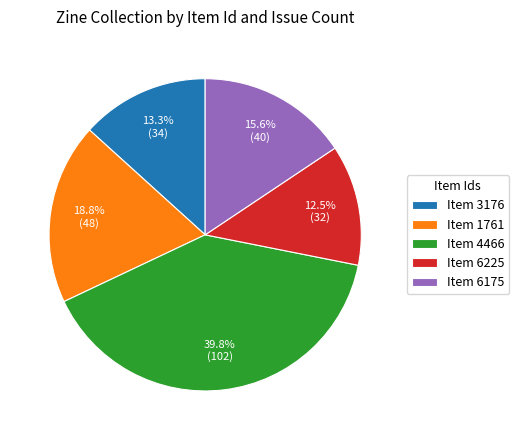

How much of the chart is everything except Item 6175?

84.4%